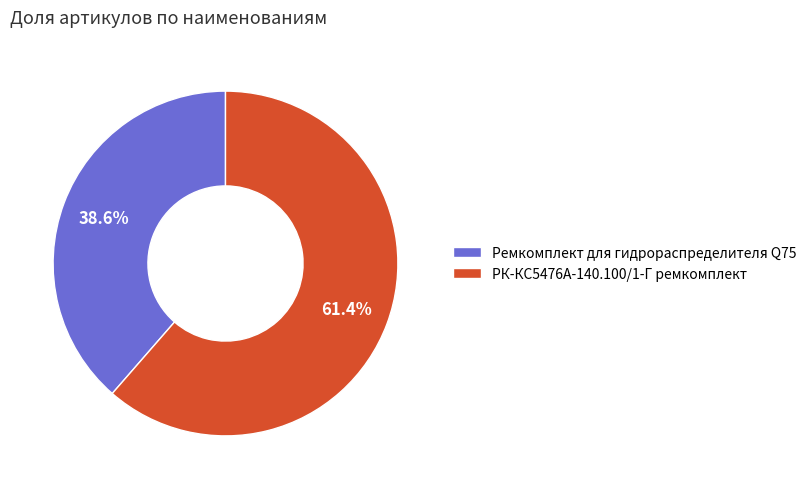

Between РК-КС5476А-140.100/1-Г ремкомплект and Ремкомплект для гидрораспределителя Q75, which is larger?

РК-КС5476А-140.100/1-Г ремкомплект